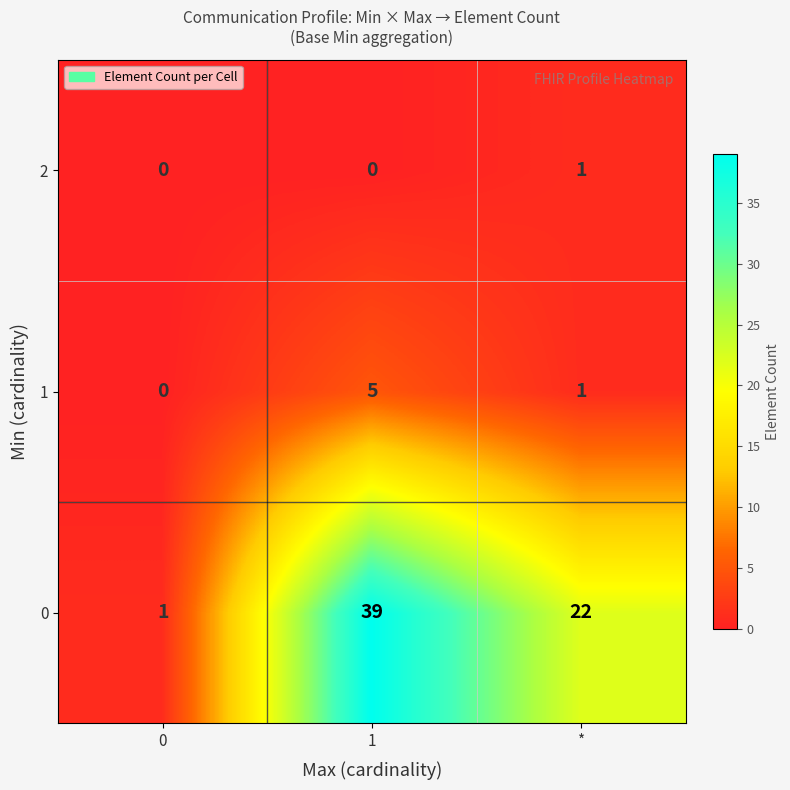

True or false: 1 has a value of 1 at *.

True